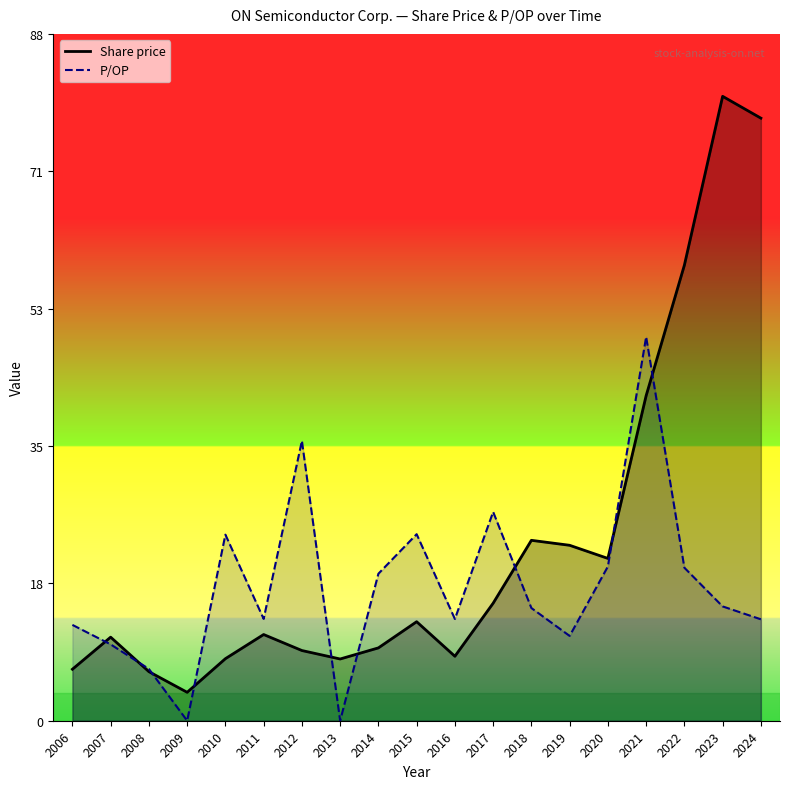

The P/OP series shows 20.6 at 2013. True or false?

False